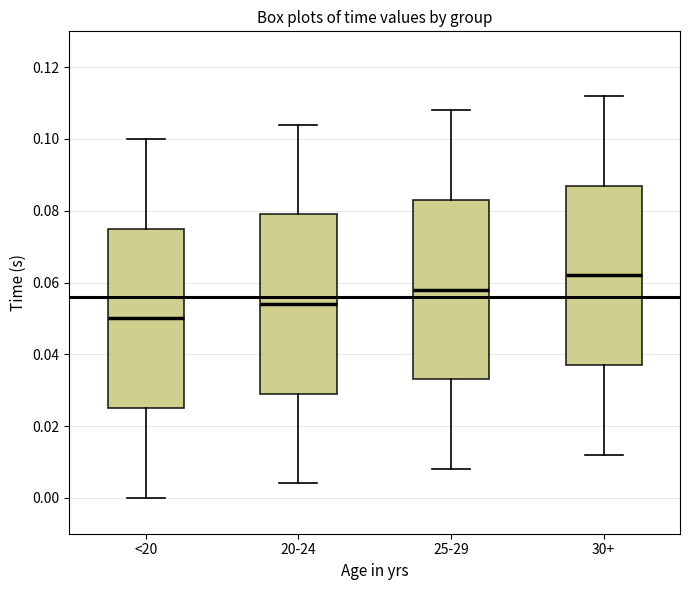

Which box has the lowest median line?

<20